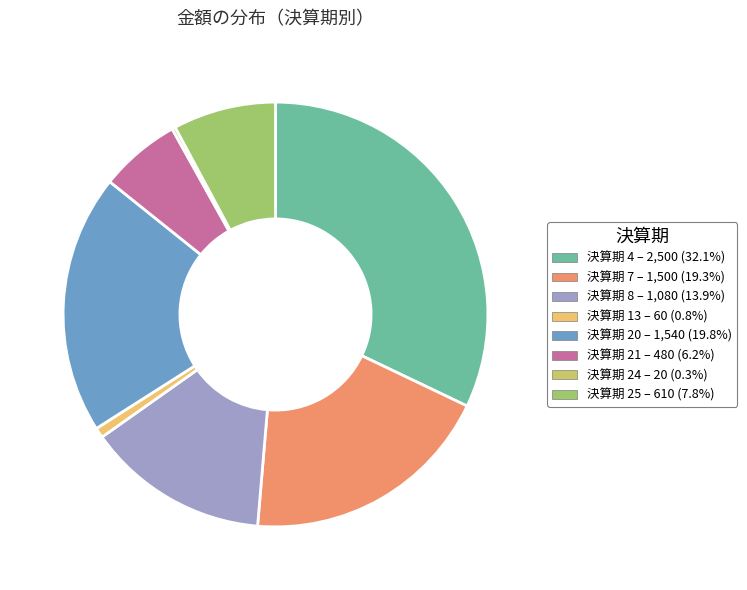

Is there any slice that represents more than half of the pie?

No